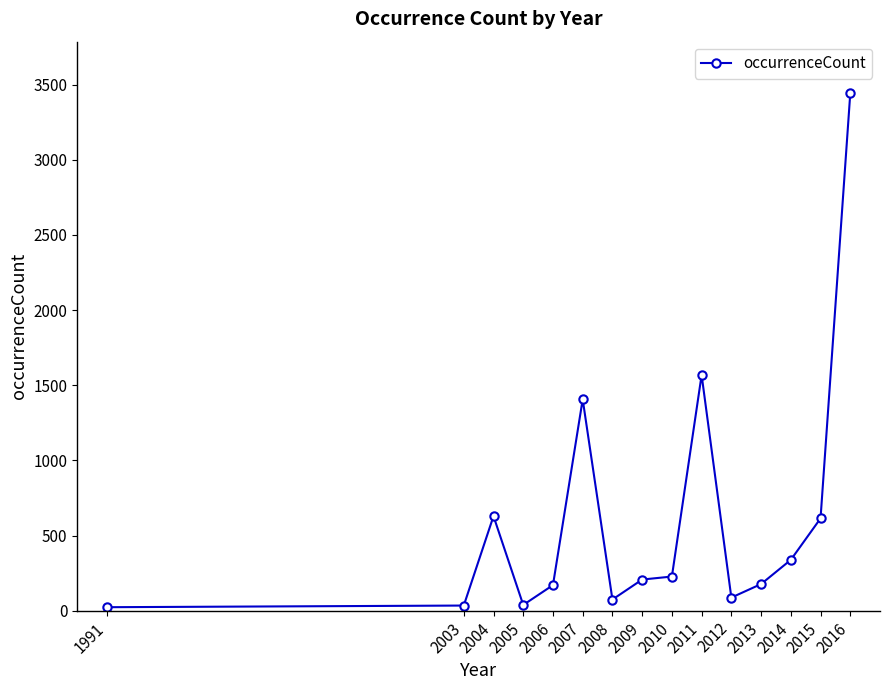

What is the maximum value shown in the chart?

3442